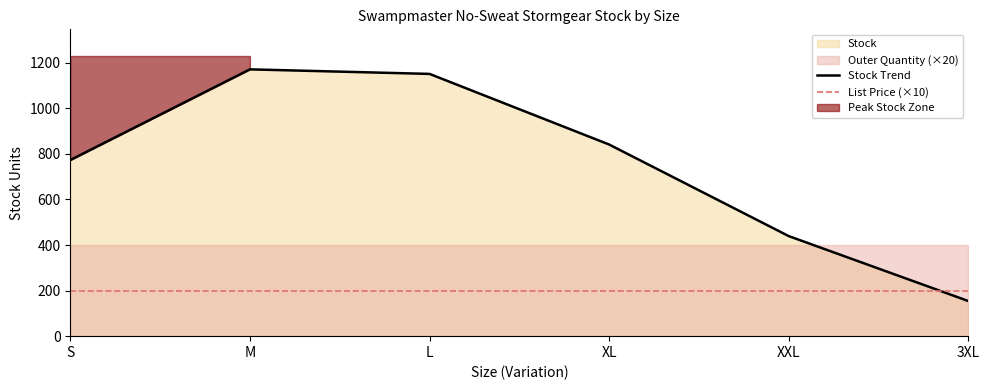

Does the chart have visible grid lines?

No